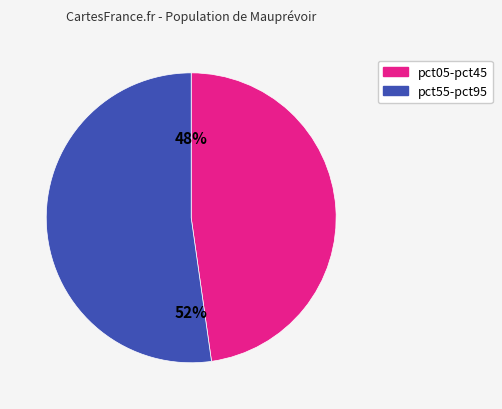

To the nearest percent, what is the difference between the largest and smallest slice percentages?

4%